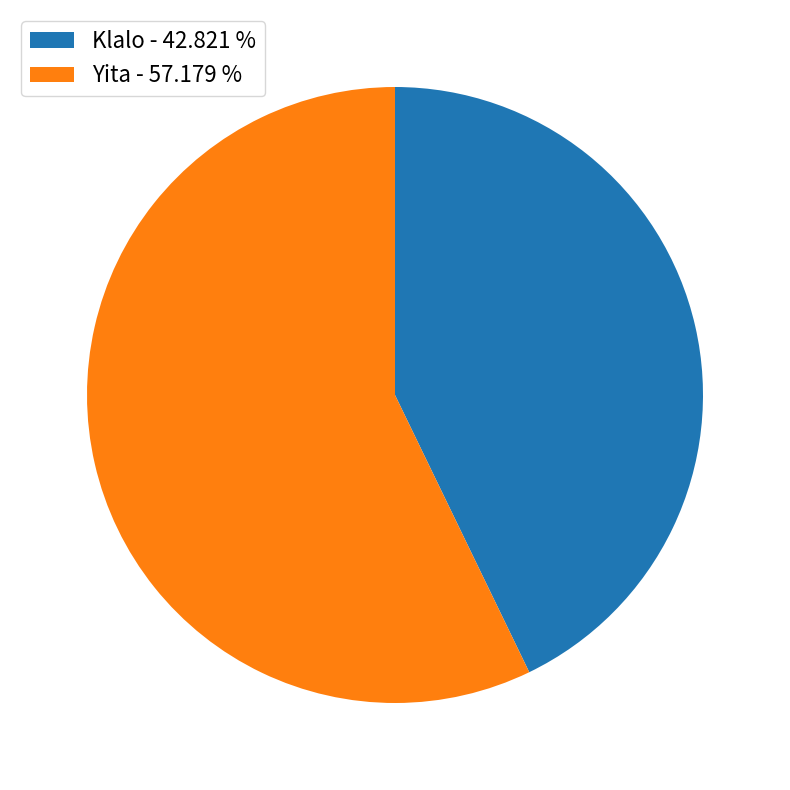

Do Klalo - 42.821 % and Yita - 57.179 % together represent more than half of the pie?

Yes